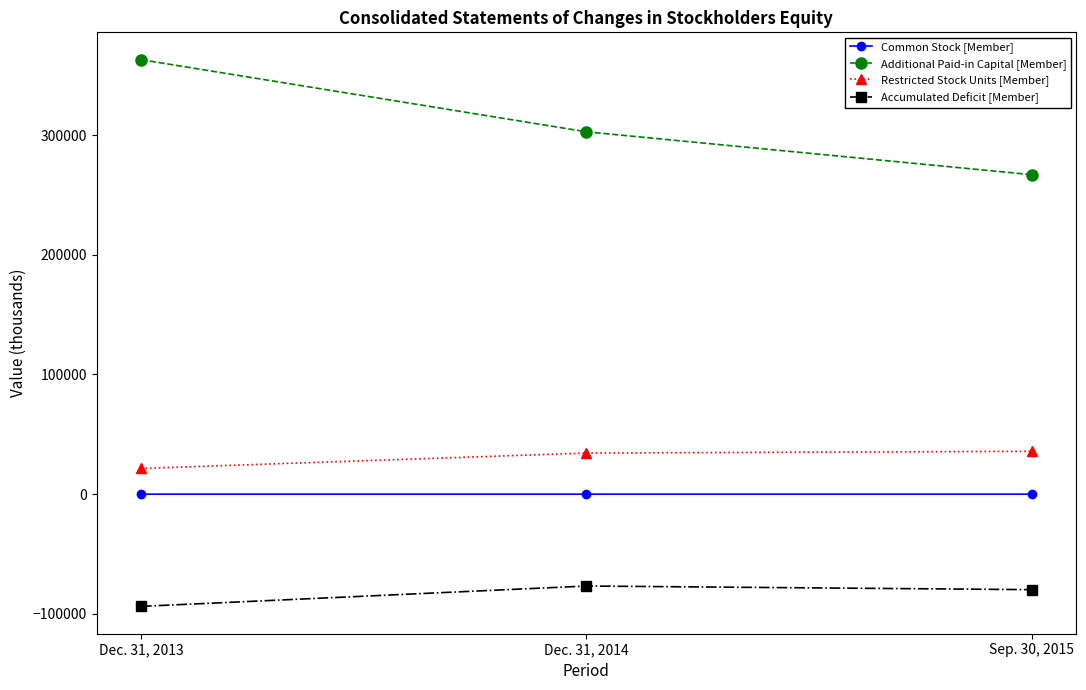

What is the label of the 2nd point from the right?

Dec. 31, 2014